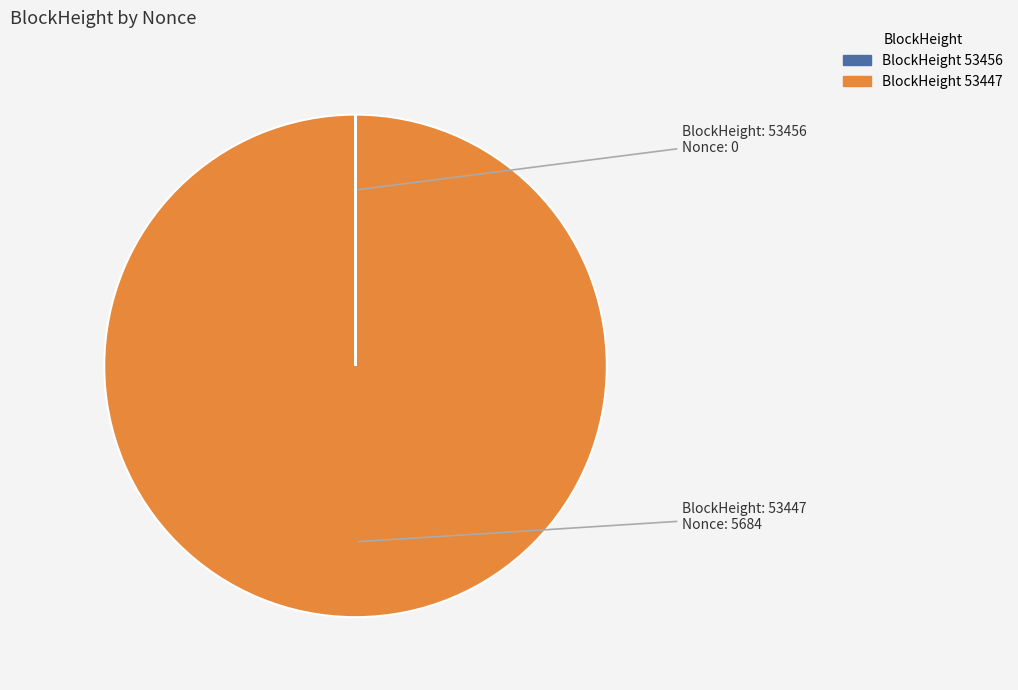

Does any single category account for the majority?

Yes